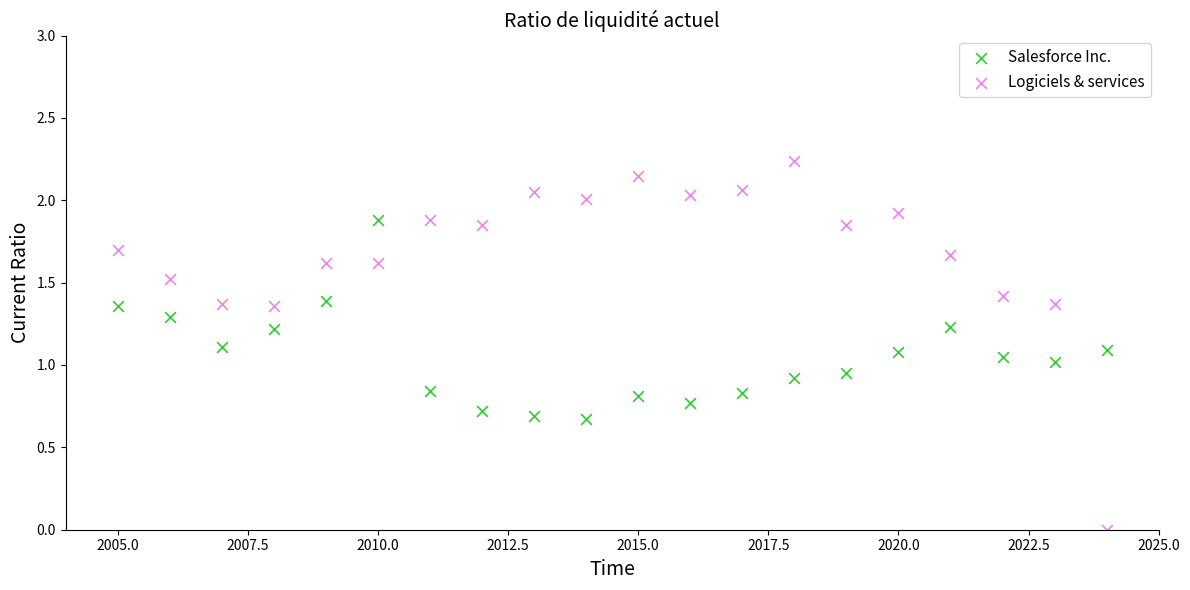

Which series contains the highest Y value?

Logiciels & services